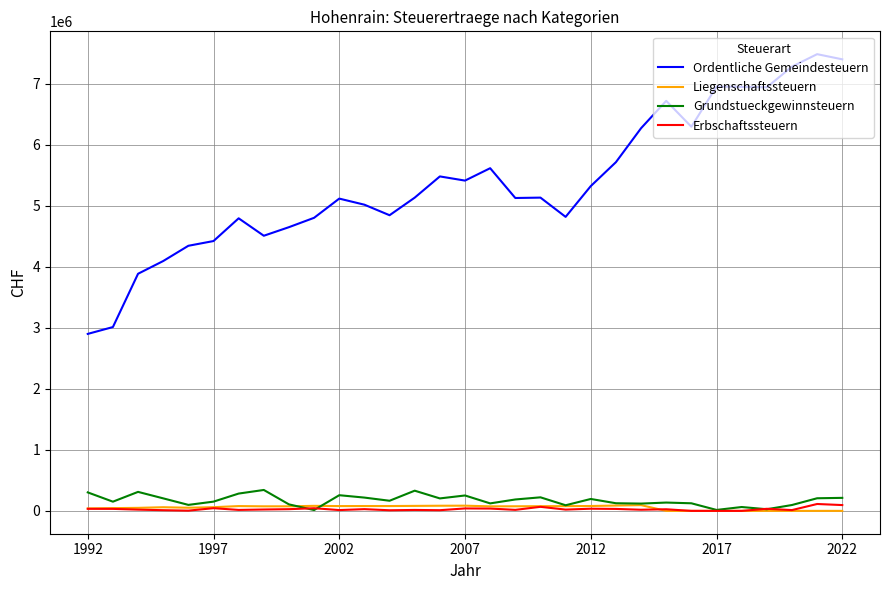

True or false: Erbschaftssteuern and Ordentliche Gemeindesteuern cross at least once.

False